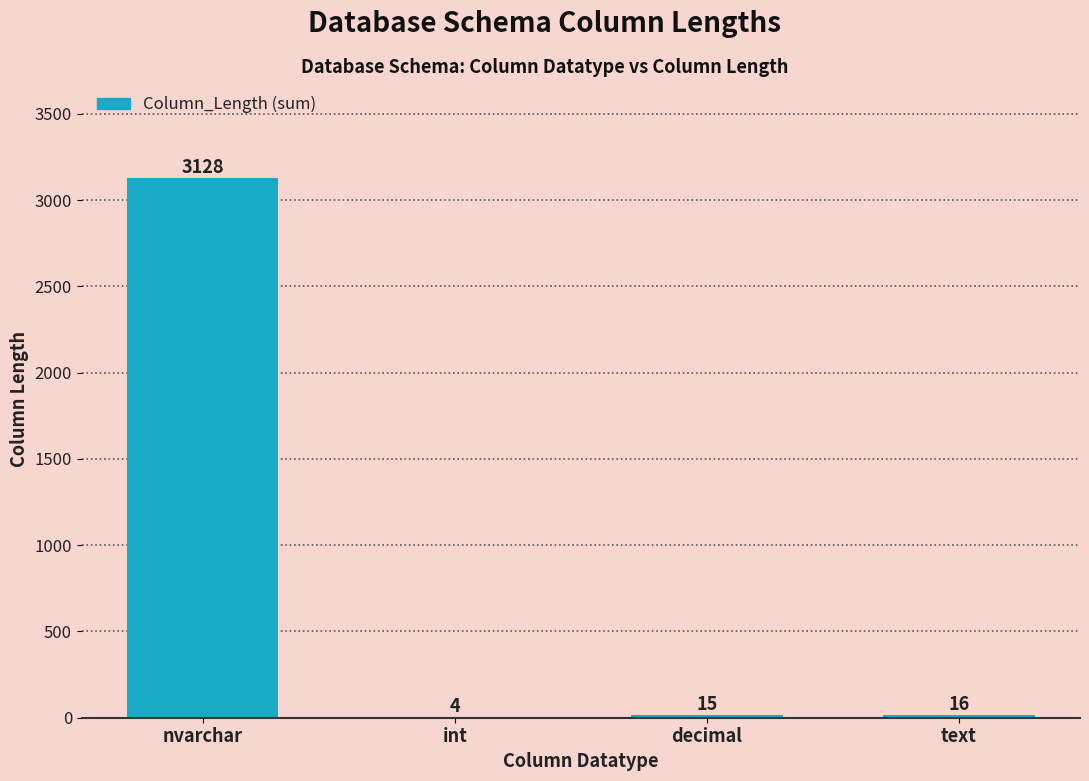

Is it true that the value at int is 4?

True